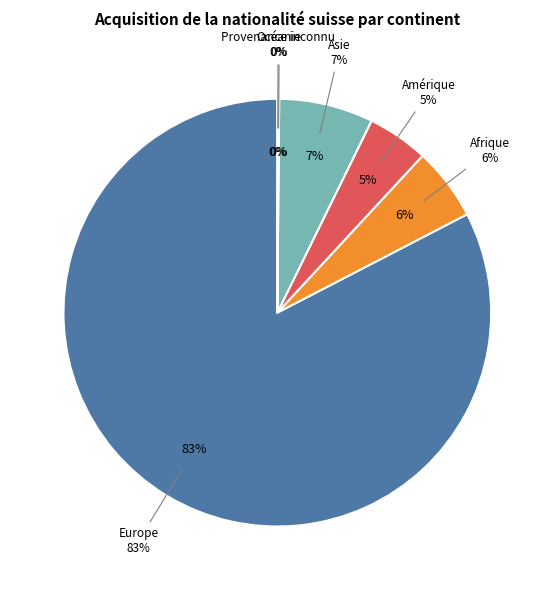

Which slice is the largest?

Europe